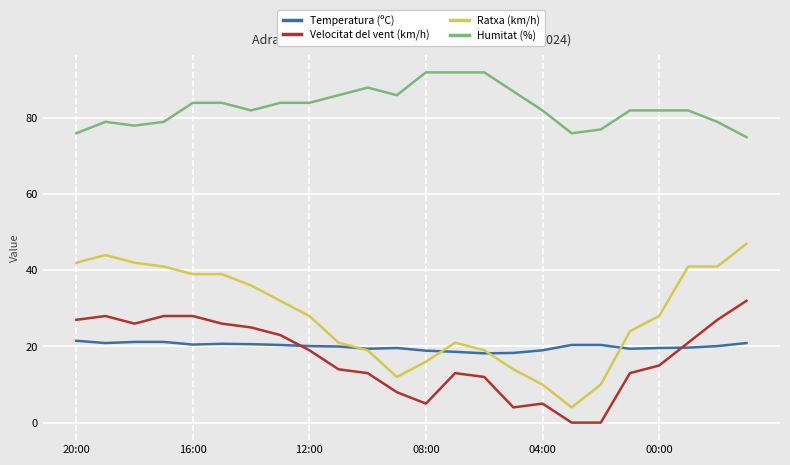

What is the maximum value for Ratxa (km/h)?

47.0